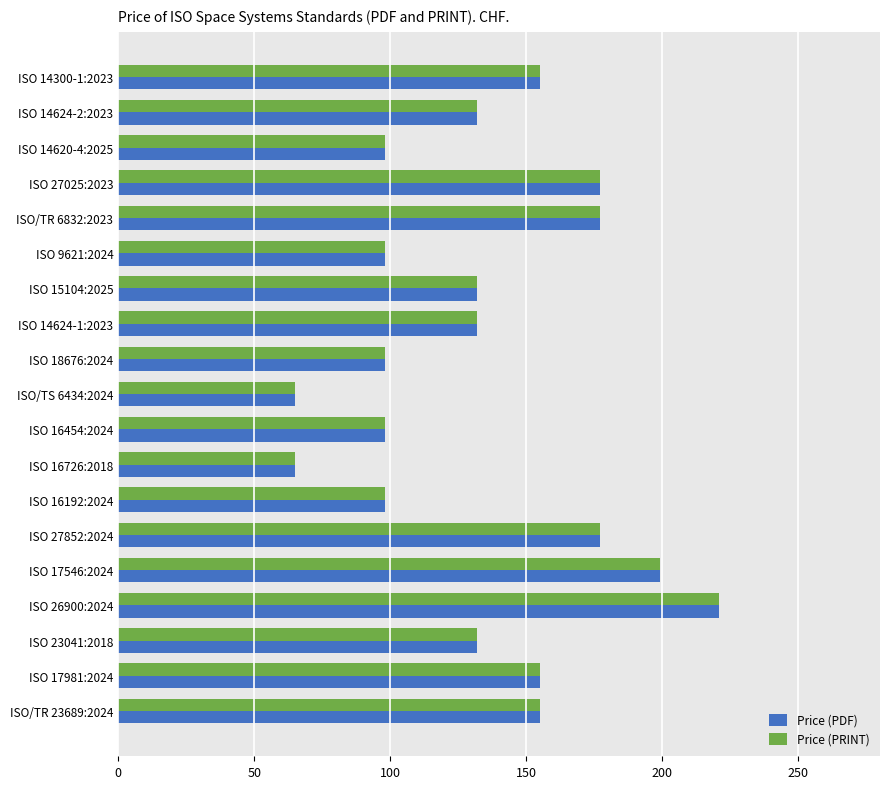

What is the total value across all series at ISO 14624-2:2023?

264